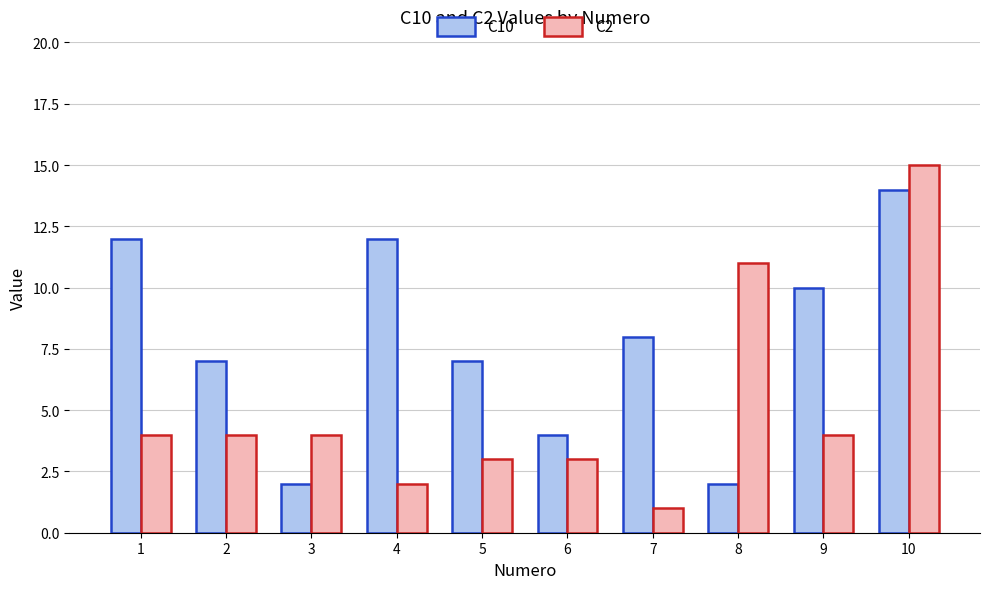

True or false: C10 has a value of 3 at 3.

False